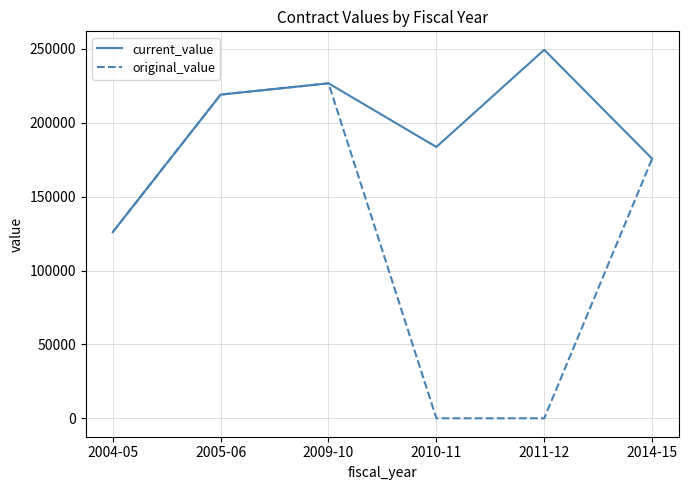

What is the maximum value for current_value?

249367.0